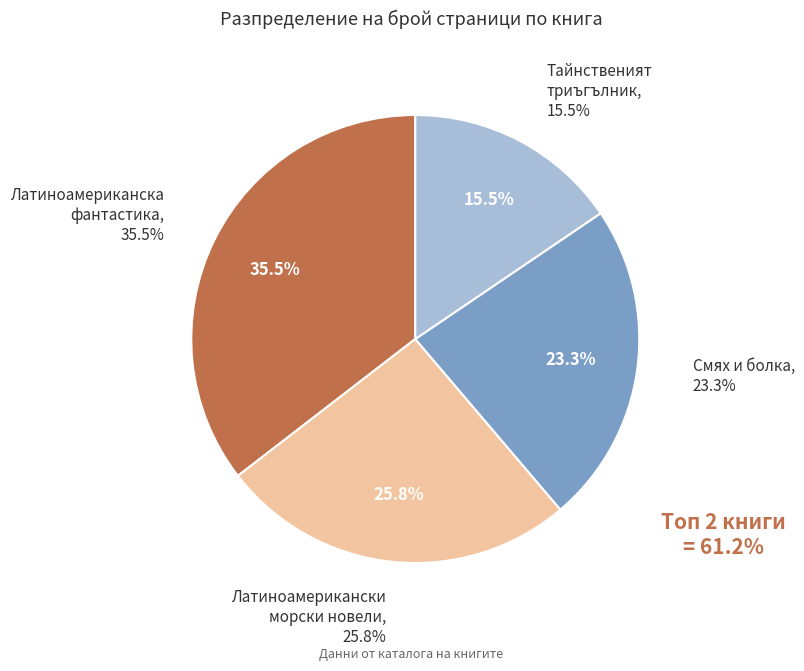

To the nearest percent, what portion does Тайнственият триъгълник (642) represent?

16%